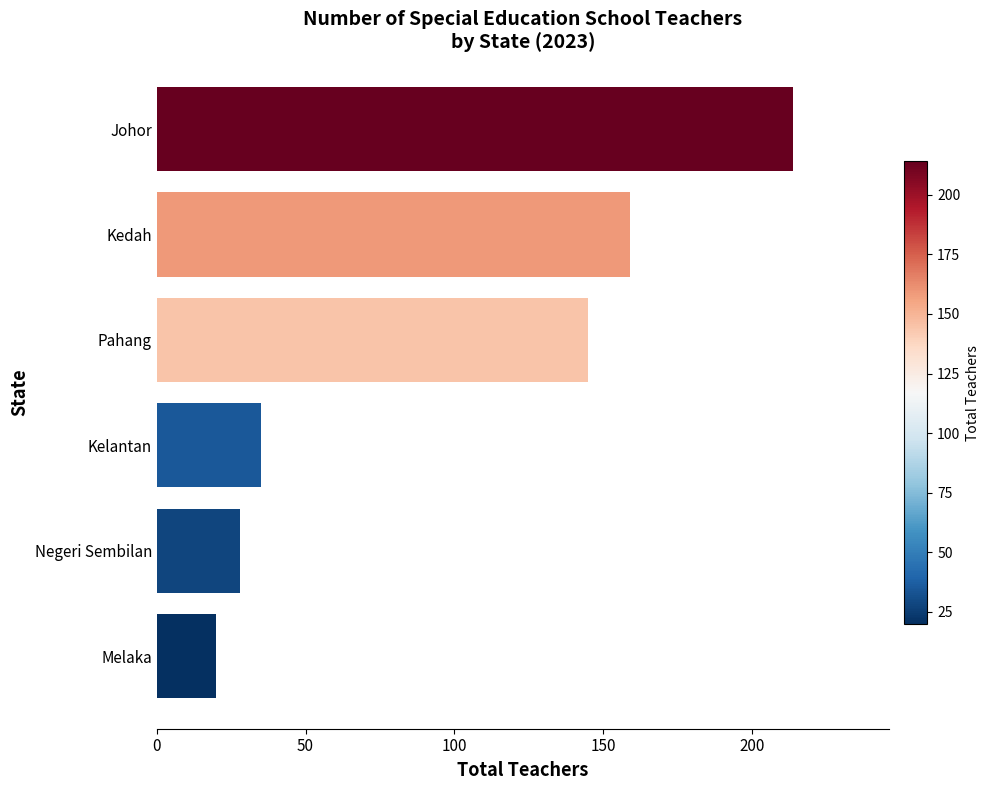

What is the average value?

100